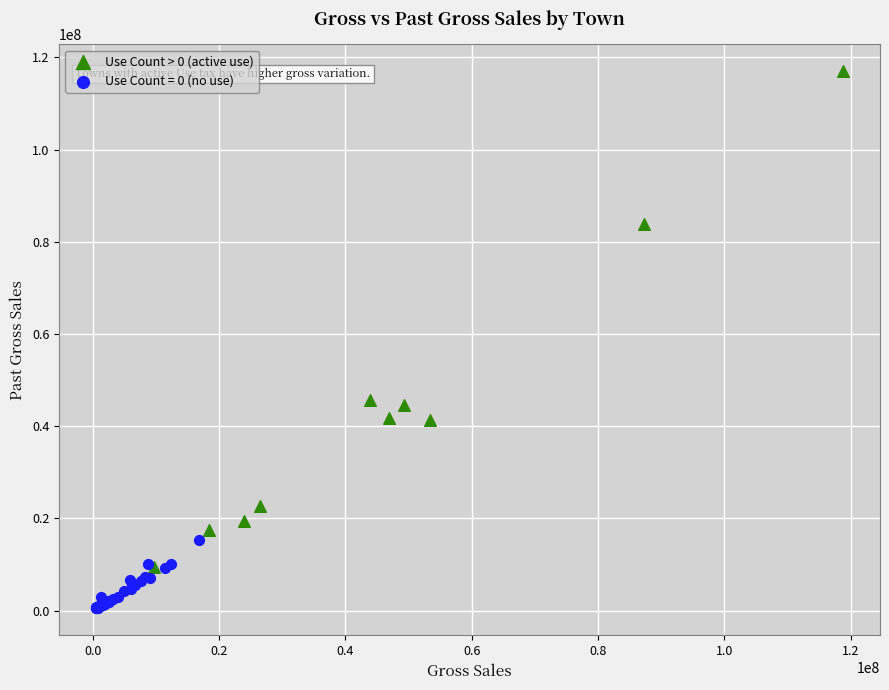

Which series has the widest spread of Y values?

Use Count > 0 (active use)